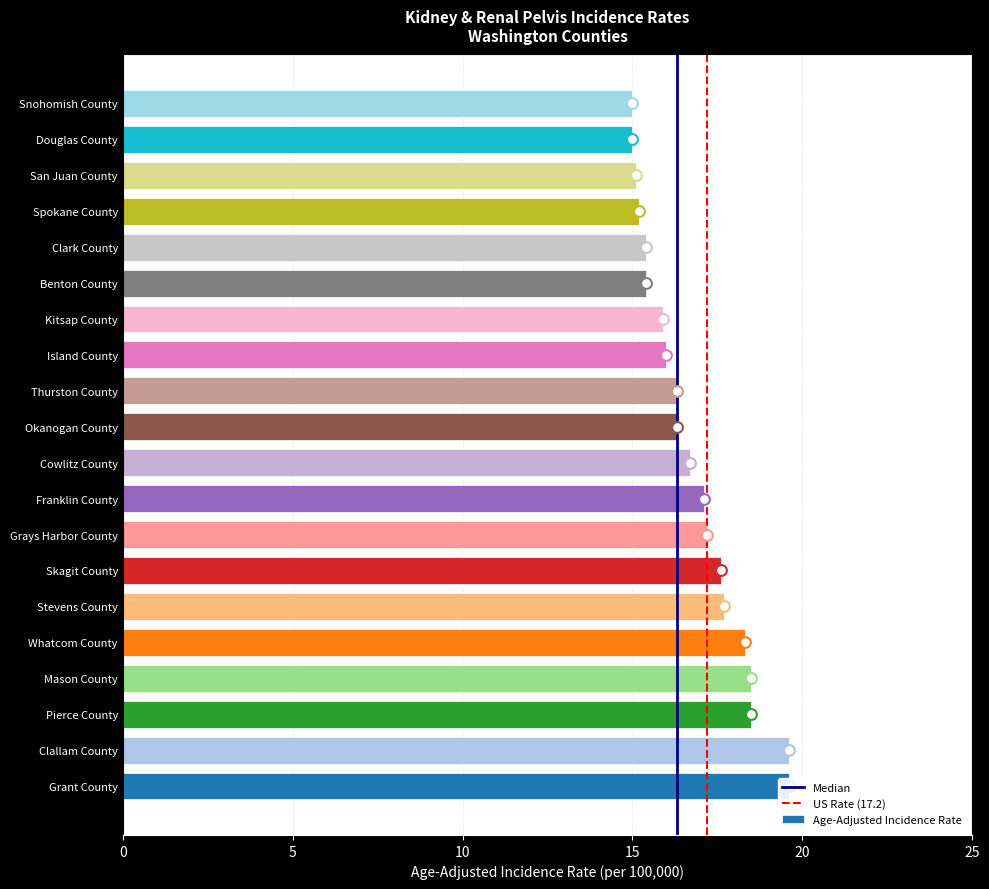

Between Clark County and Benton County, which is larger?

Clark County